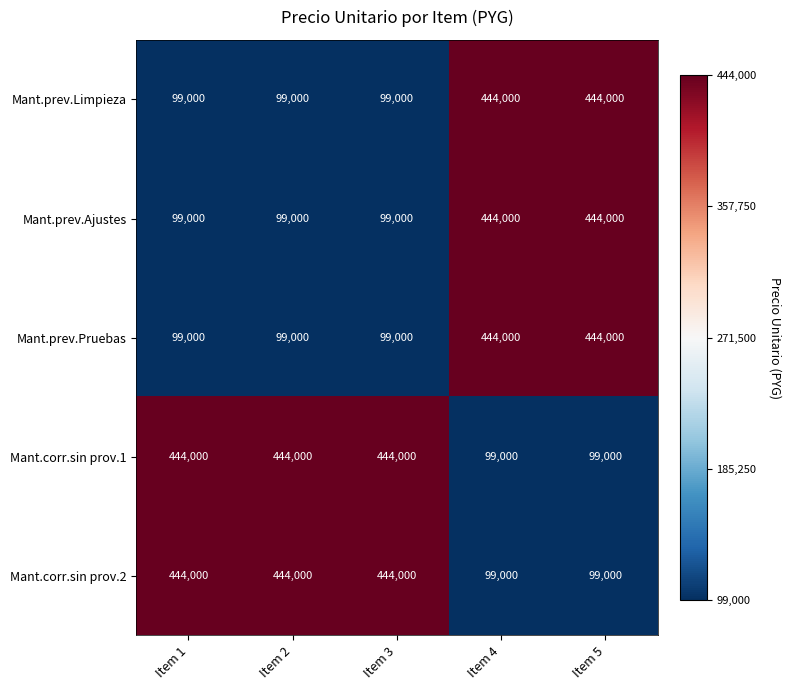

What is the spread (max minus min) of values at Item 1?

345000